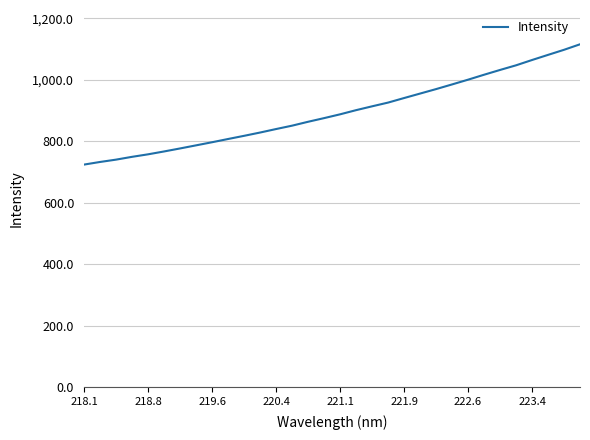

What is the greatest value displayed?

1115.2